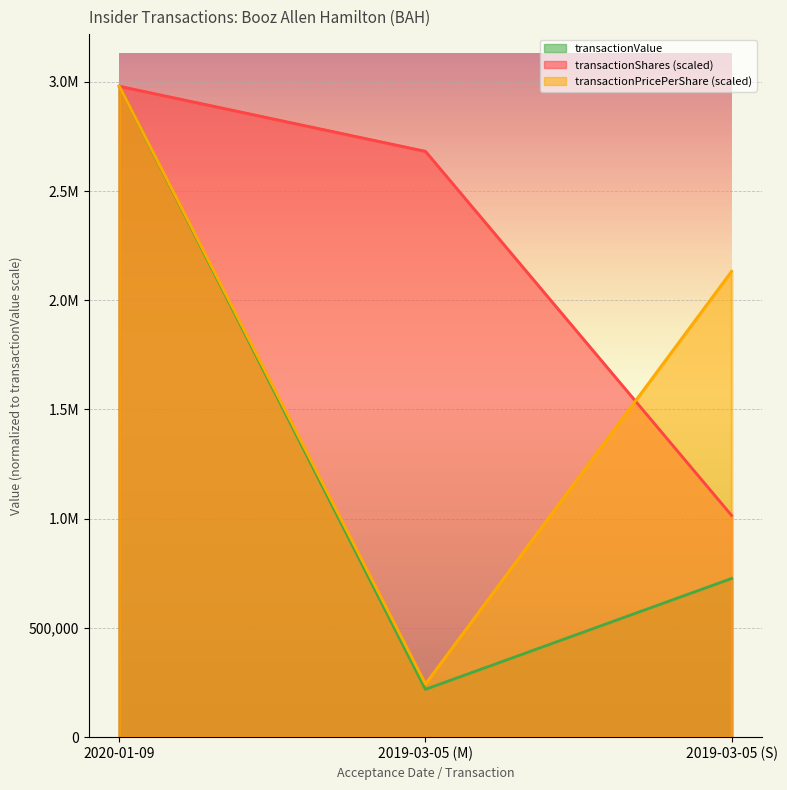

Which series has the largest range (max minus min)?

transactionValue